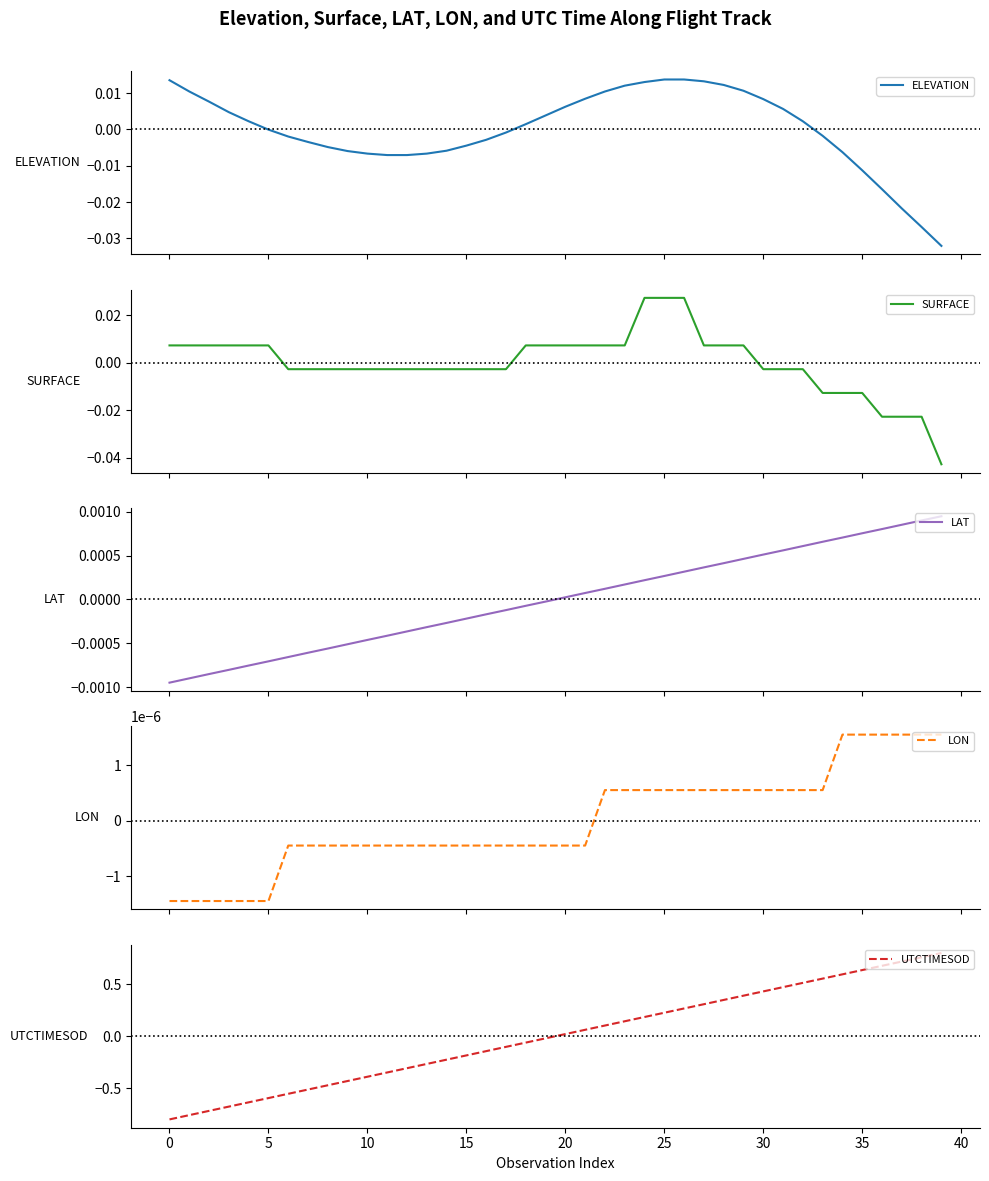

Which series has the widest spread of values?

UTCTIMESOD